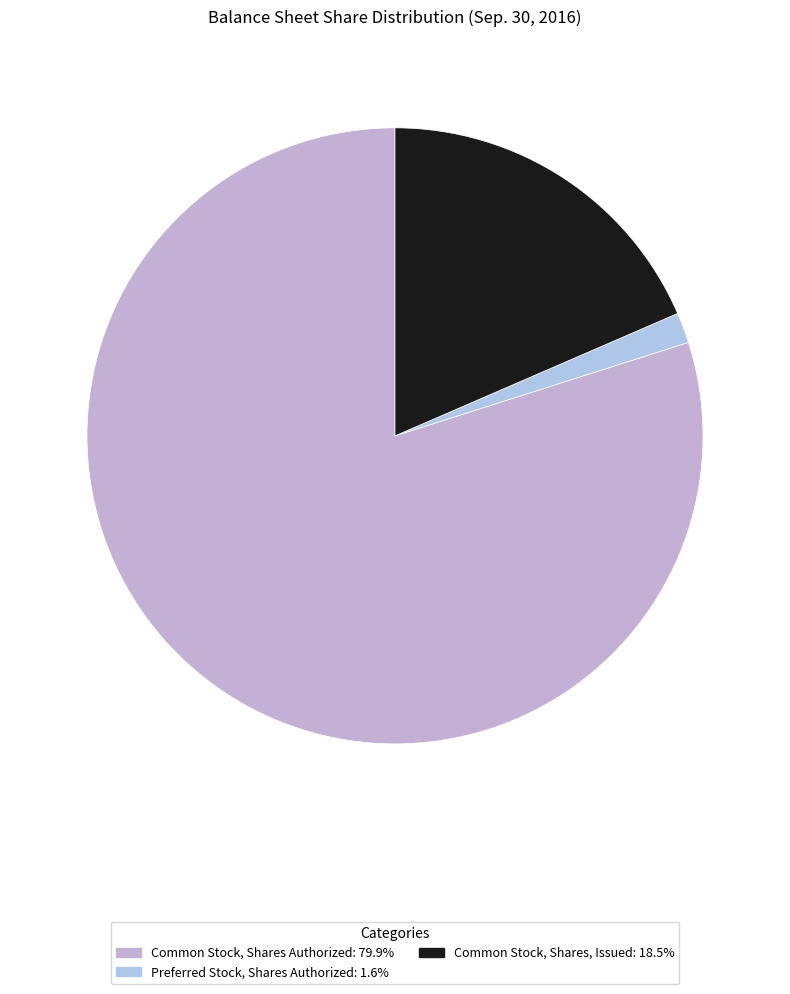

Rank the categories by value from lowest to highest.

Preferred Stock, Shares Authorized, Common Stock, Shares, Issued, Common Stock, Shares Authorized